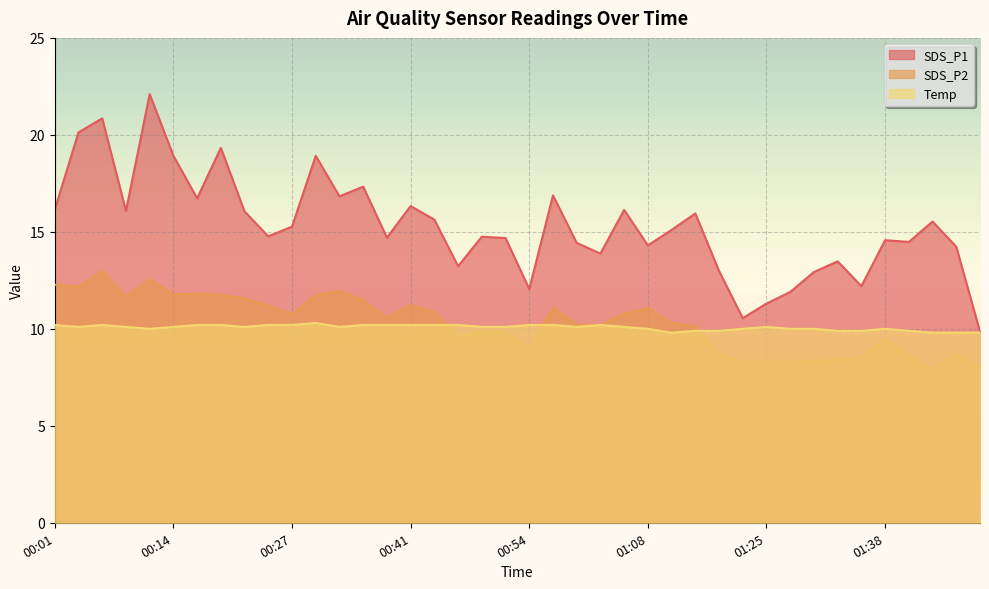

Where do SDS_P2 and Temp first cross each other?

00:44 and 00:46